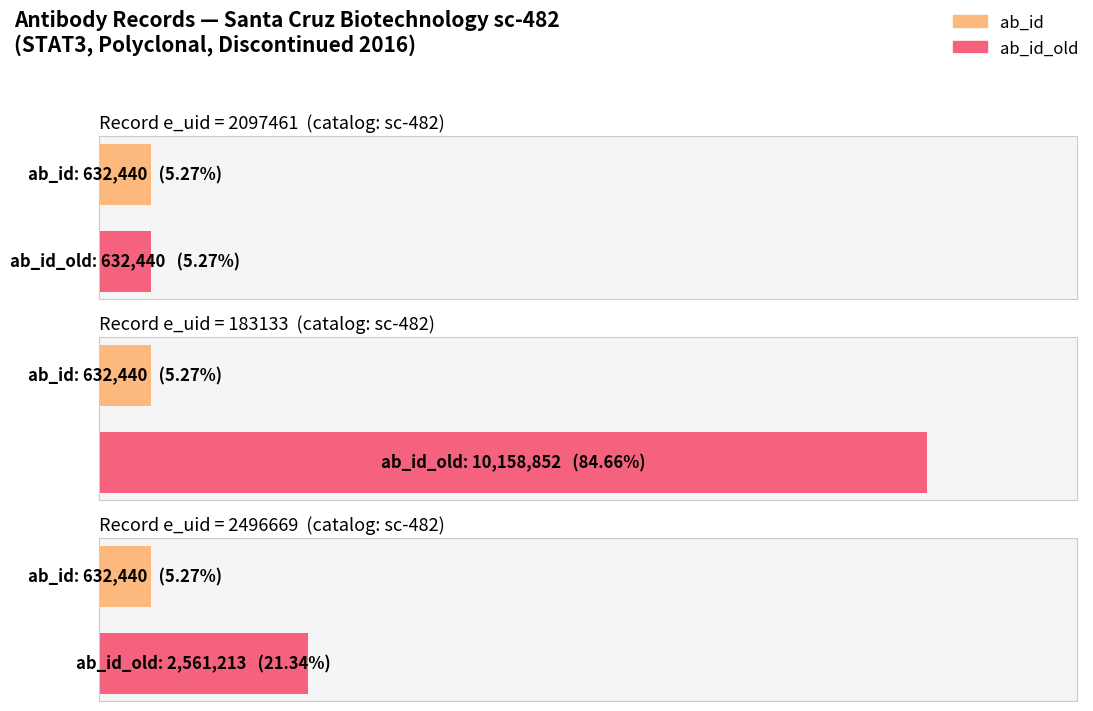

What is the label of the 2nd bar from the left?

183133